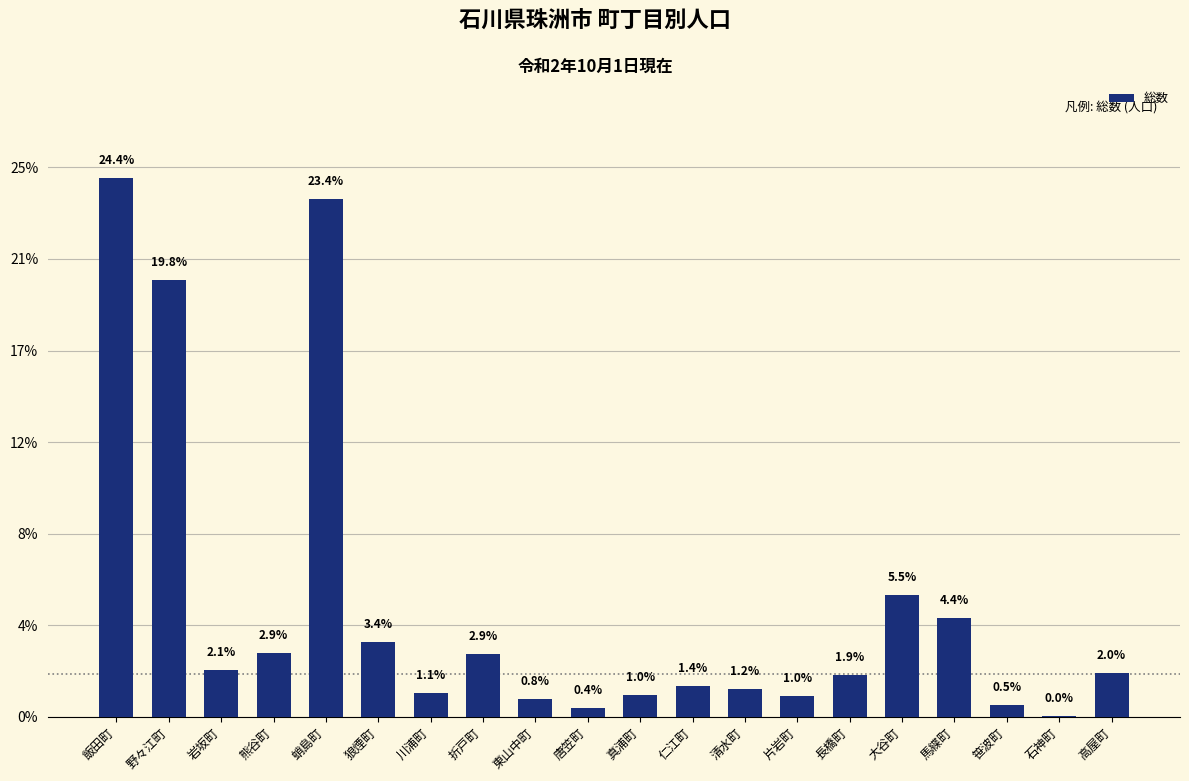

Where is the data nearest to the value 589?

大谷町